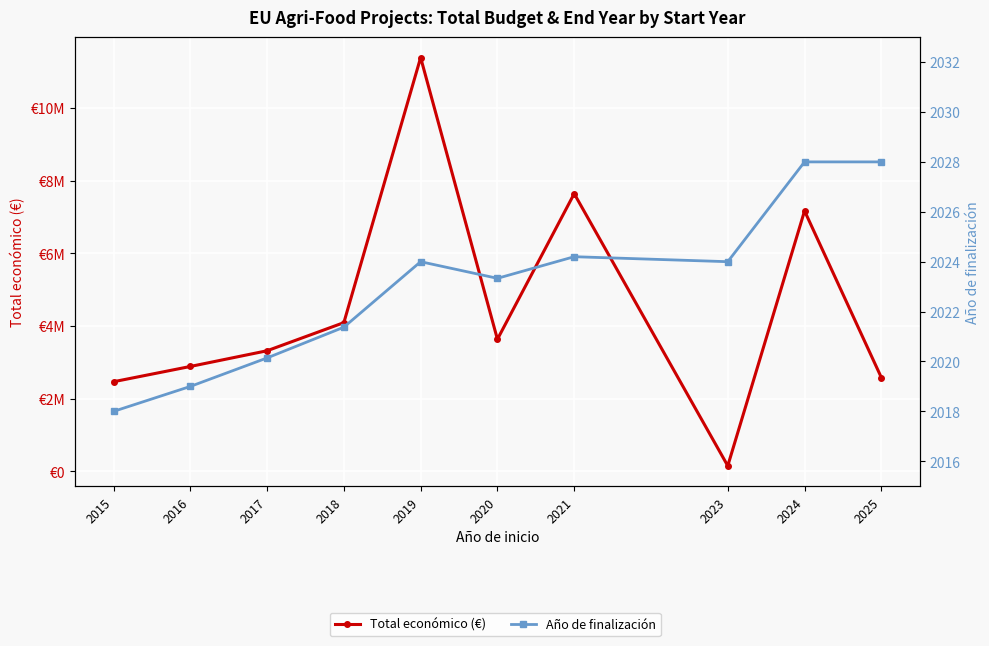

What are all the series names shown in the legend?

Total económico (€), Año de finalización